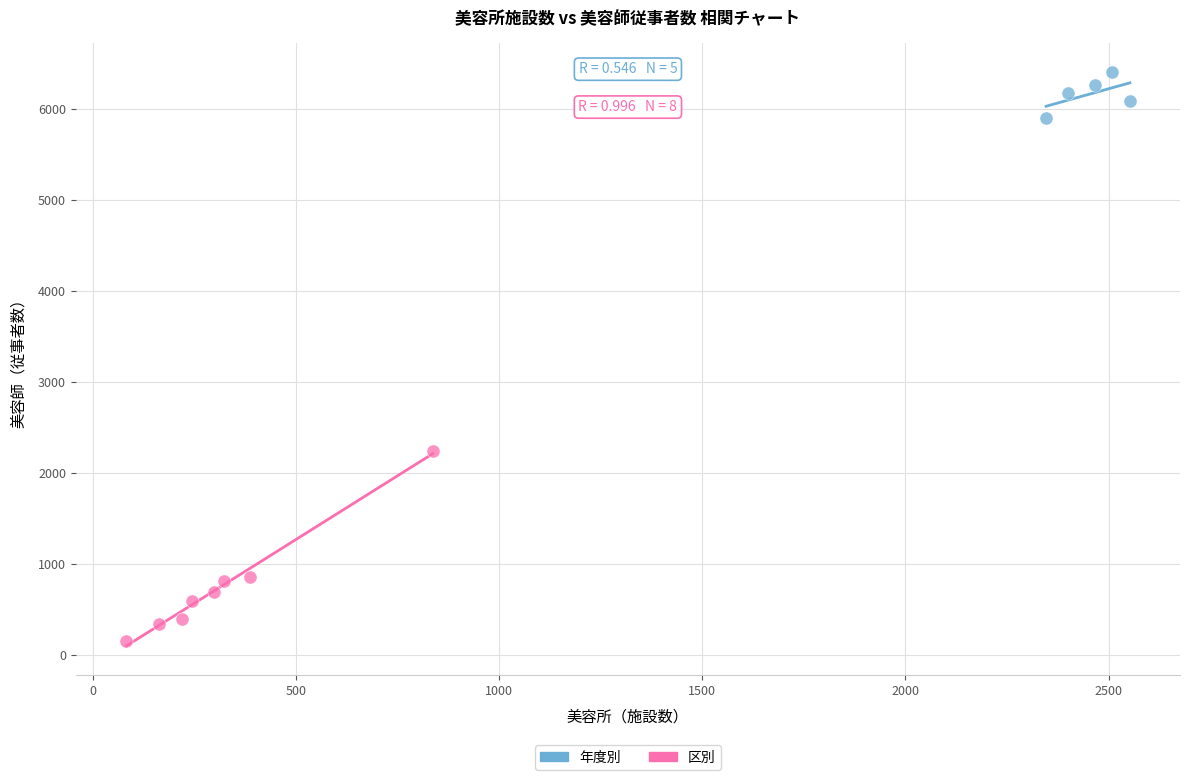

Which series has the widest spread of Y values?

区別